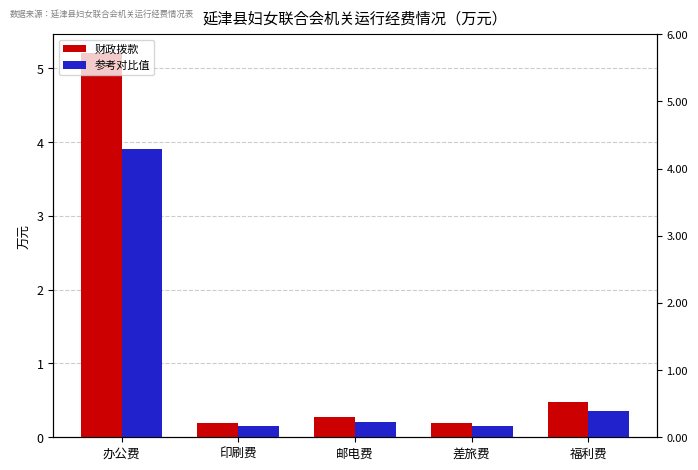

Does the chart contain any negative values?

No